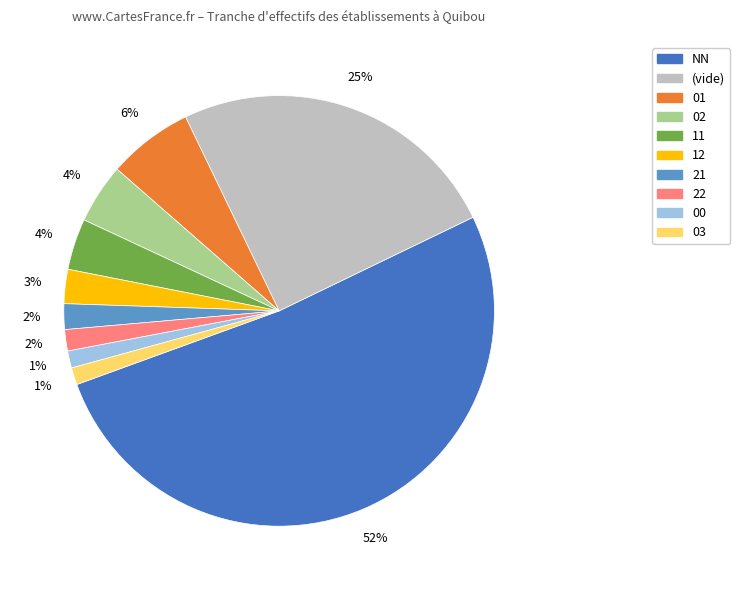

To the nearest percent, what is the average slice percentage?

10%